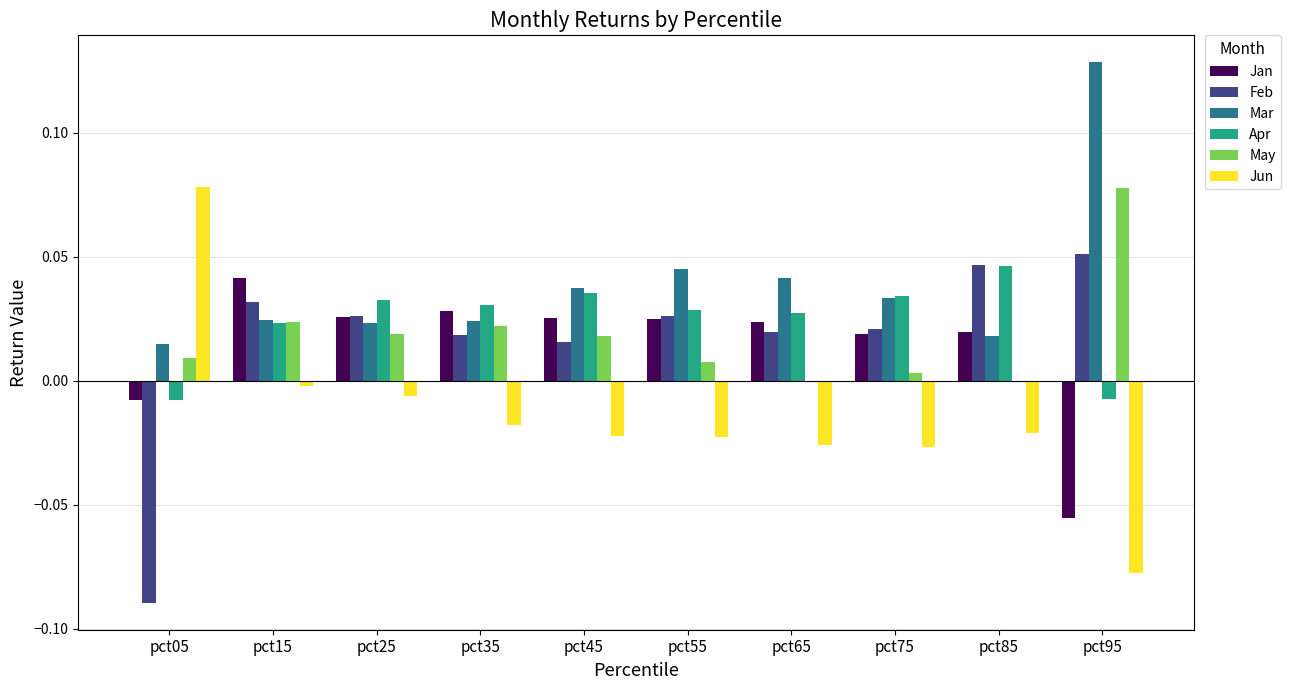

The value of Apr at pct75 is 0.0. True or false?

True